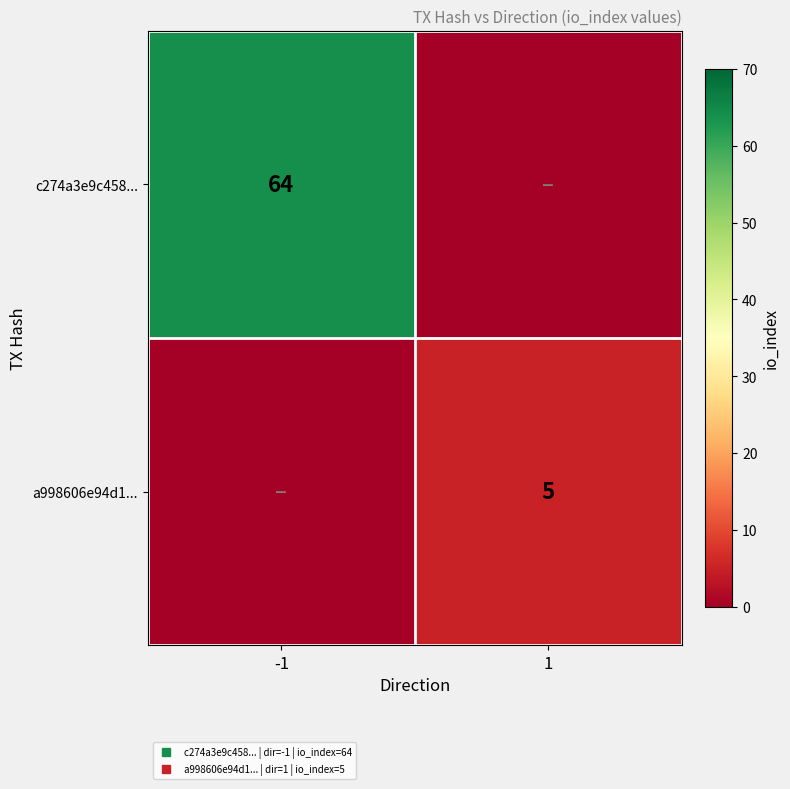

At how many categories does at least one series exceed 59?

1